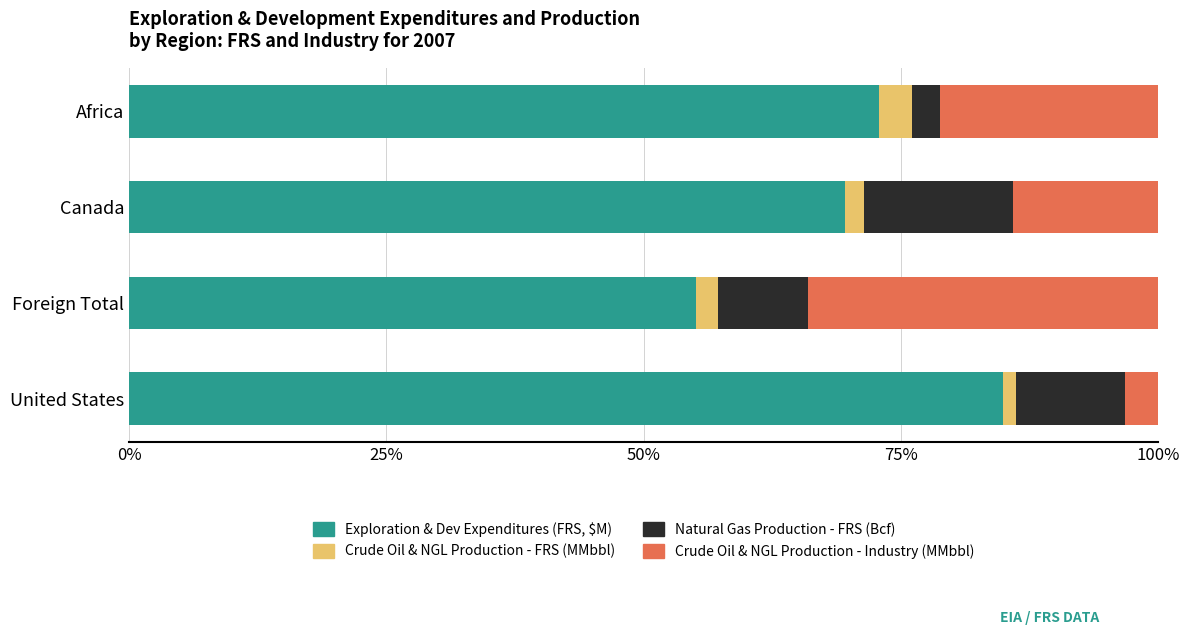

Is it true that Exploration & Dev Expenditures (FRS, $M) equals 55.1 at Foreign Total?

True